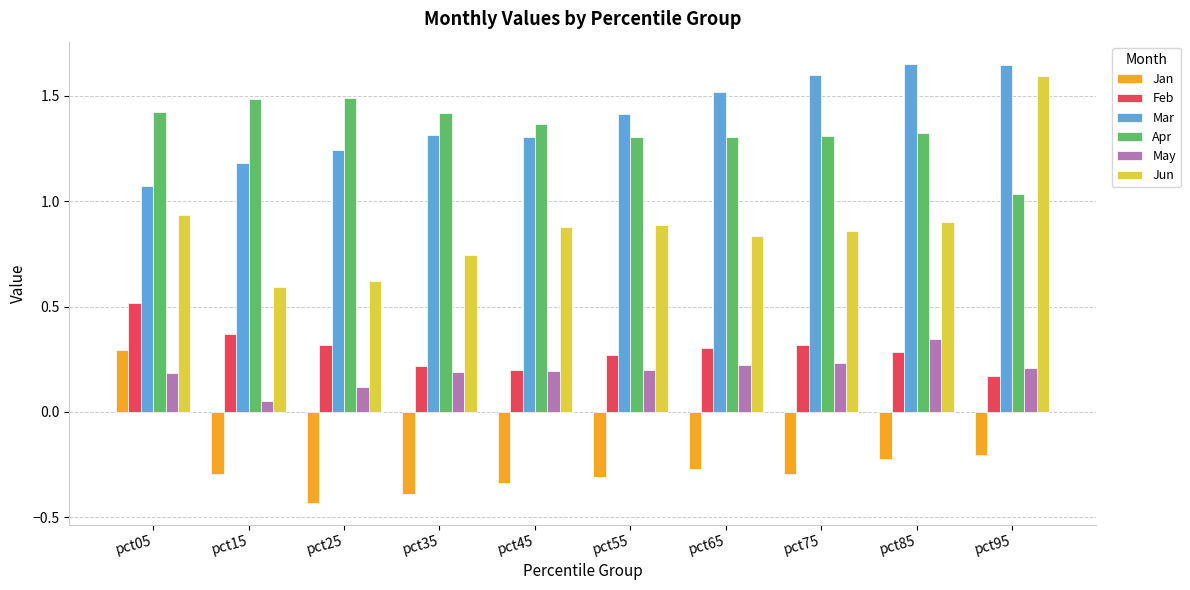

Which label corresponds to the smallest value in the chart?

pct25